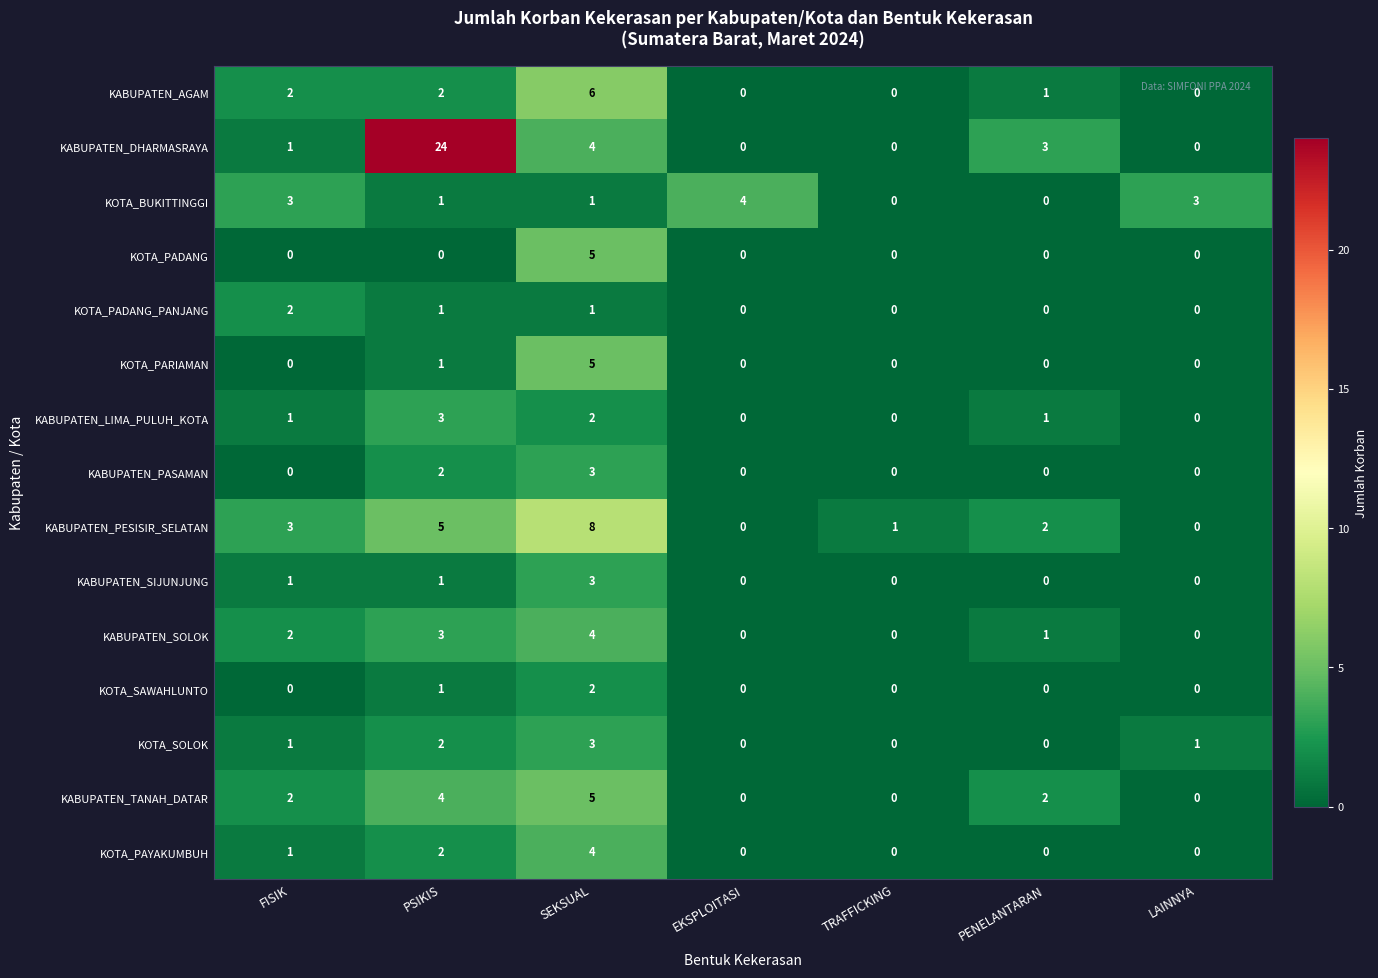

What is the difference between the maximum and minimum values in the KOTA_PARIAMAN series?

5